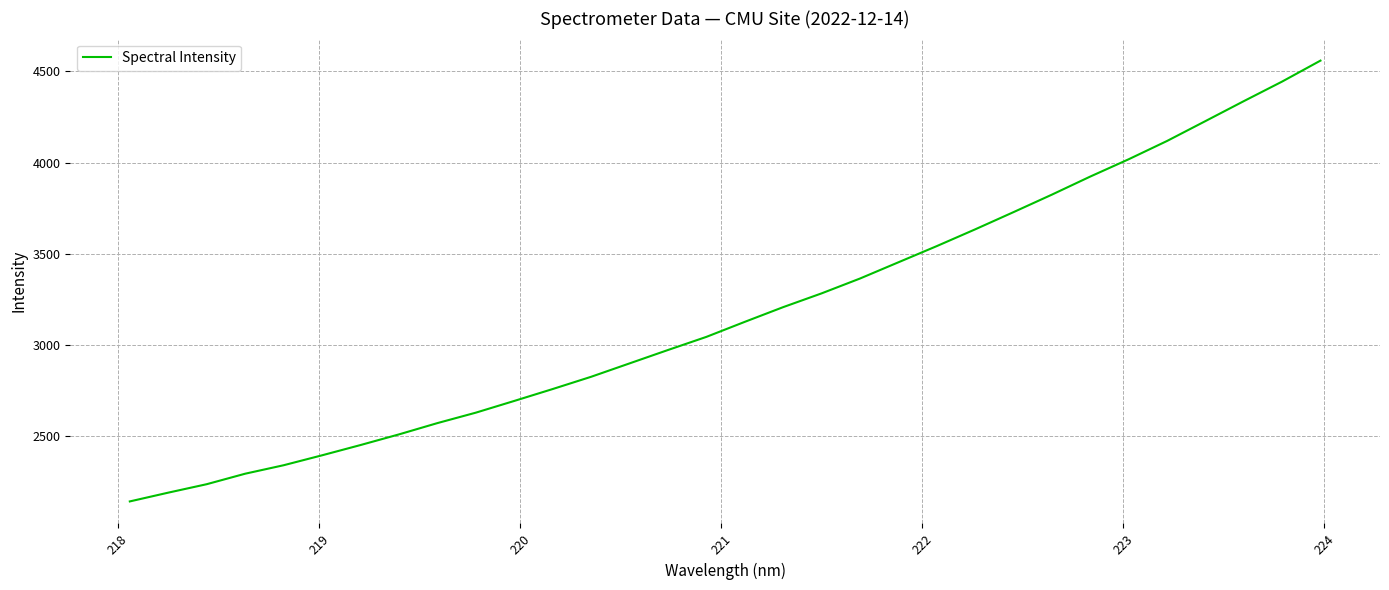

What is the minimum value shown in the chart?

2144.1